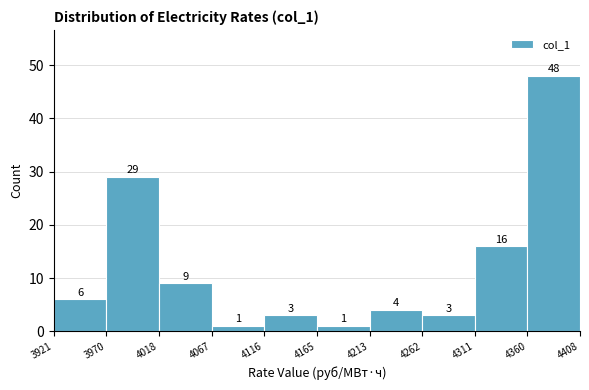

Reading left to right, transcribe this chart: for each bar, give the range it covers on the x-axis and its height.

3921 to 3970: 6
3970 to 4018: 29
4018 to 4067: 9
4067 to 4116: 1
4116 to 4165: 3
4165 to 4213: 1
4213 to 4262: 4
4262 to 4311: 3
4311 to 4360: 16
4360 to 4408: 48